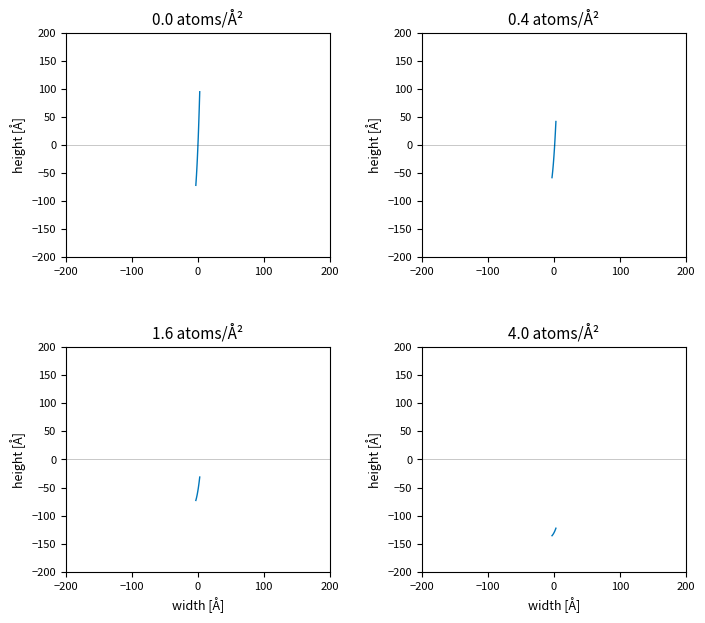

What is the smallest value displayed?

-135.7